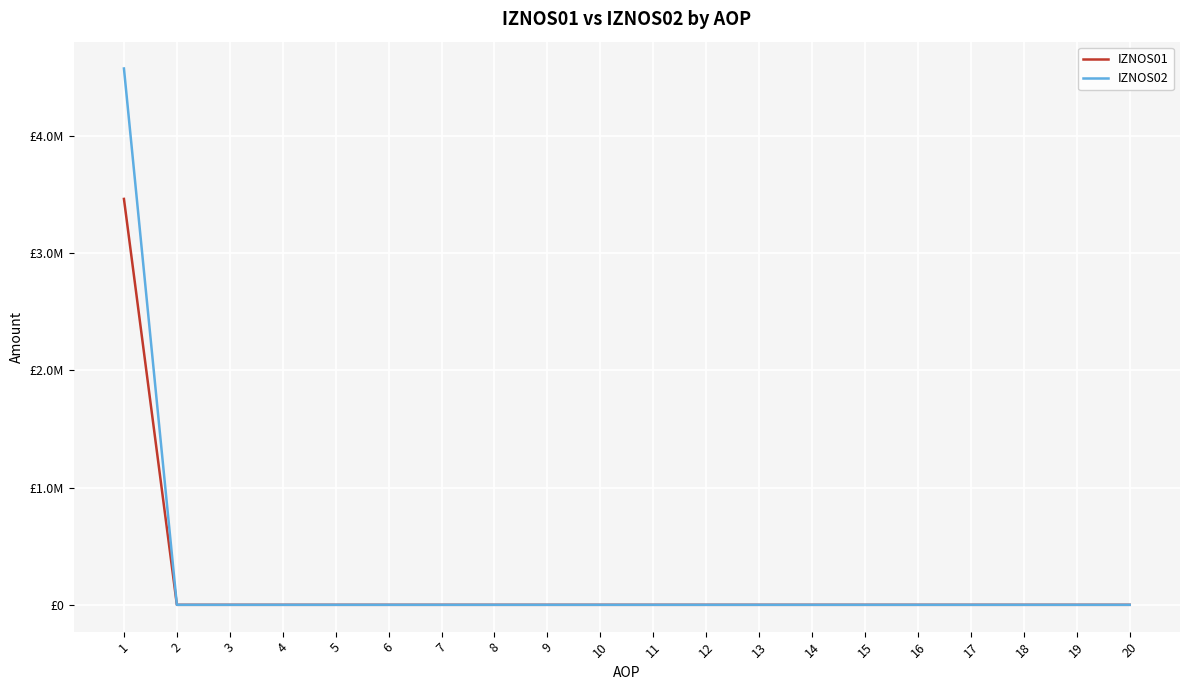

List the series in order of their peak value, highest first.

IZNOS02, IZNOS01